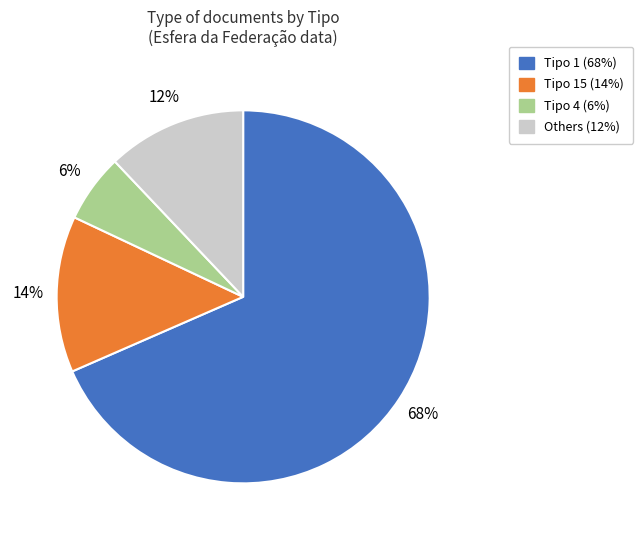

To the nearest percent, what is the average slice percentage?

25%